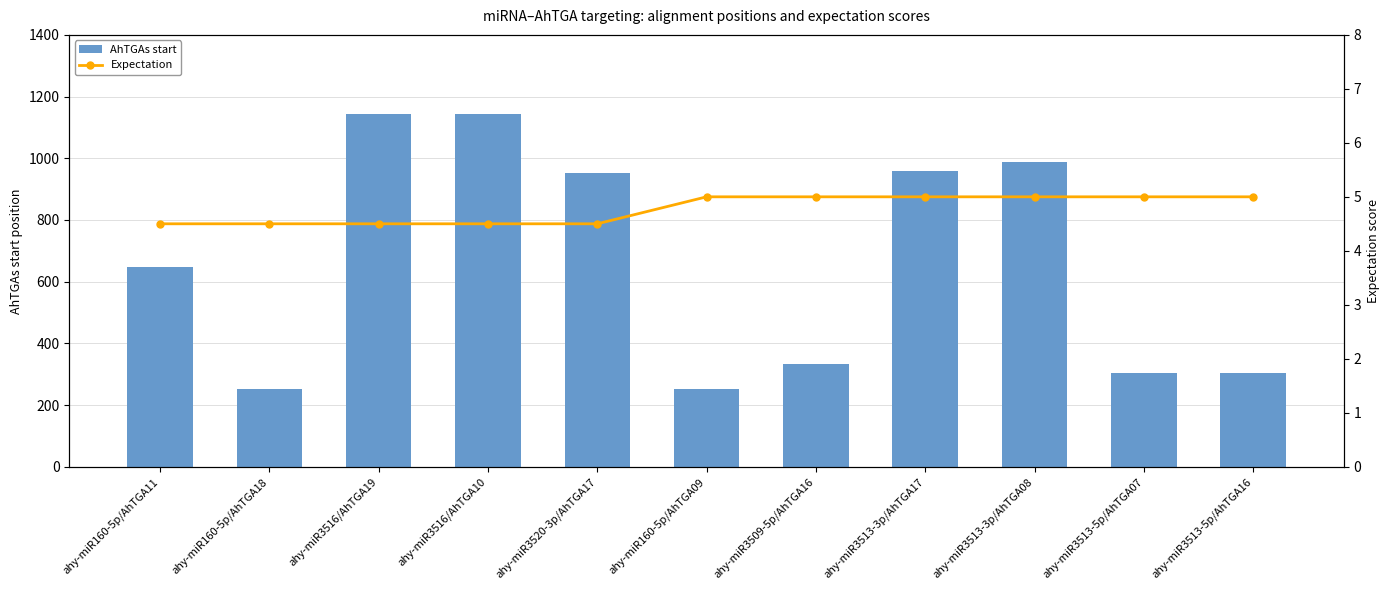

At which category is the sum across all series the highest?

ahy-miR3516/AhTGA19